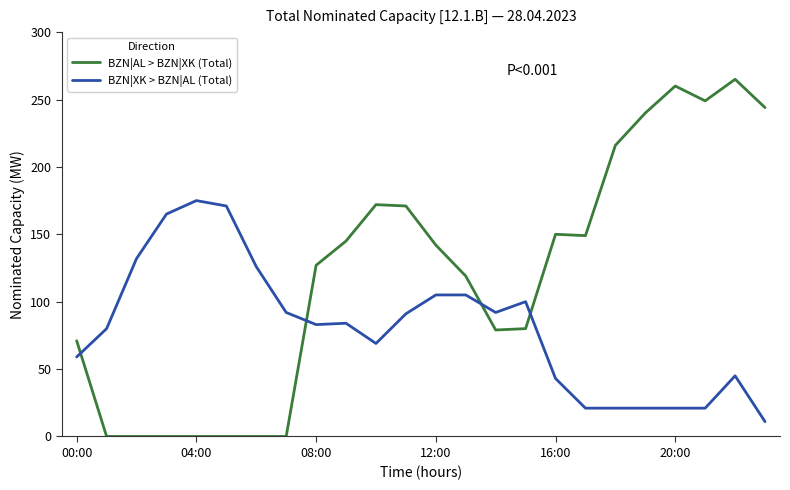

After their last crossing, which series has the higher values: BZN|XK > BZN|AL (Total) or BZN|AL > BZN|XK (Total)?

BZN|AL > BZN|XK (Total)